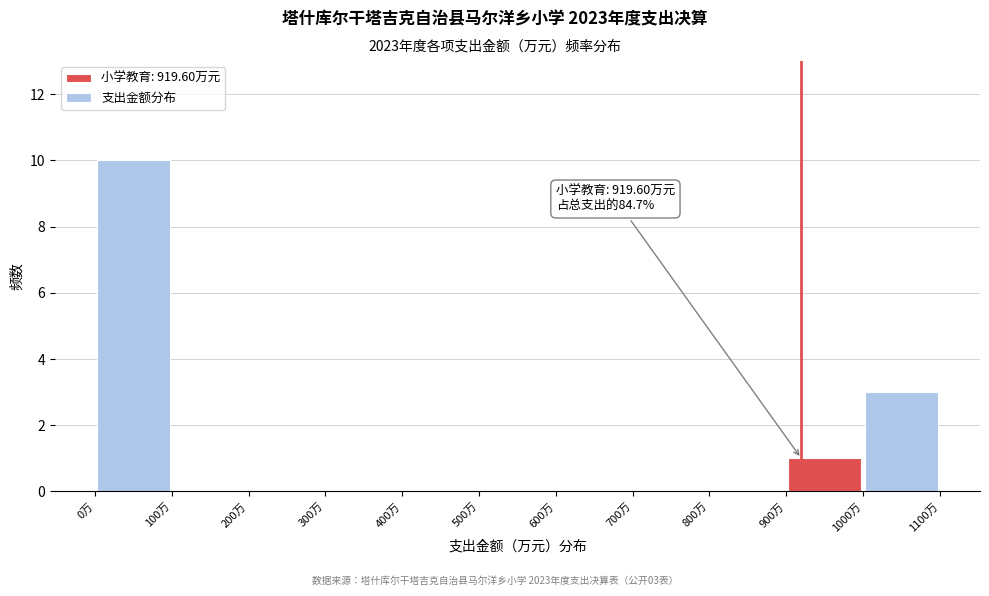

Which range on the x-axis has the tallest bar?

0 to 100